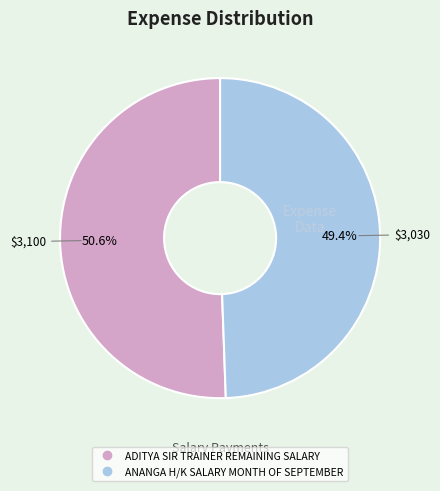

To the nearest percent, what is the average slice percentage?

50%